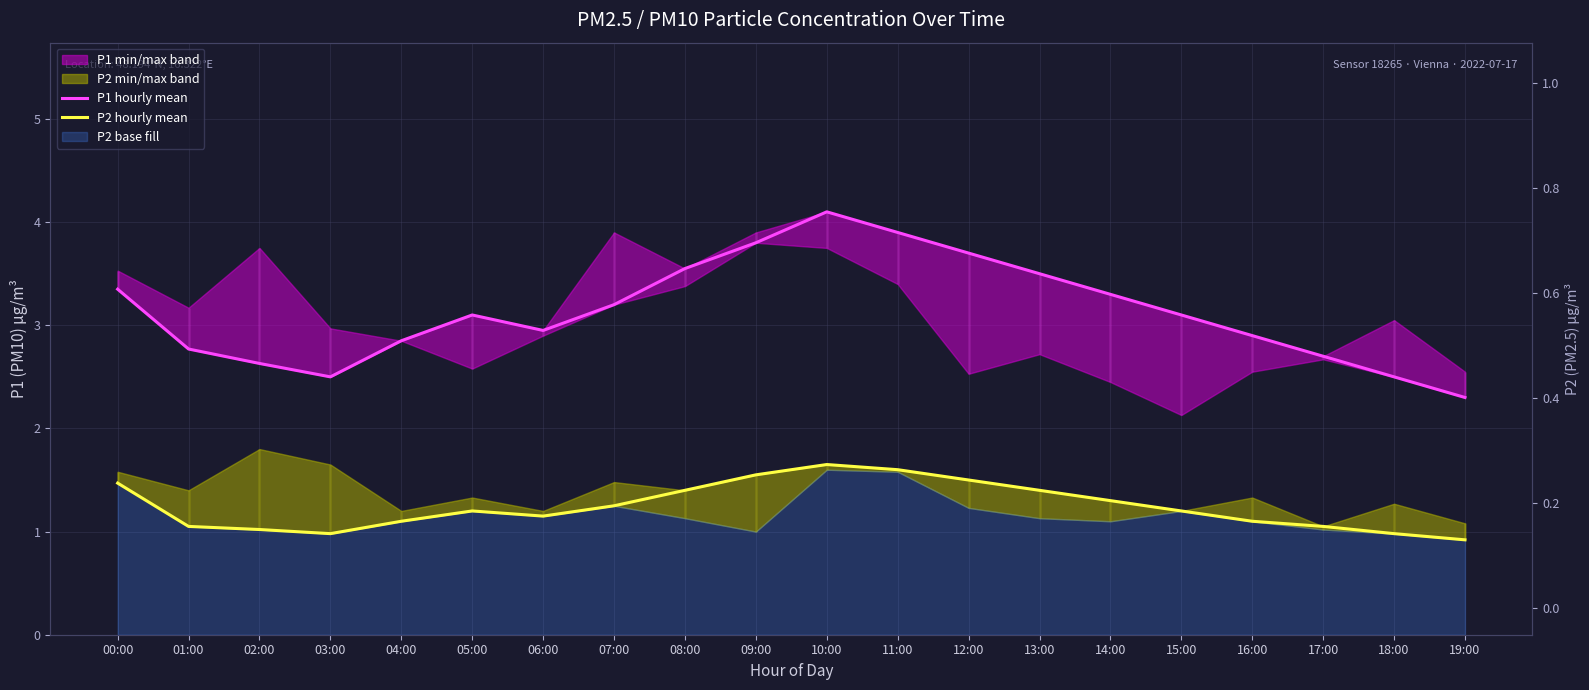

What is the sum of the P1 hourly mean values at 09:00 and 06:00?

6.8